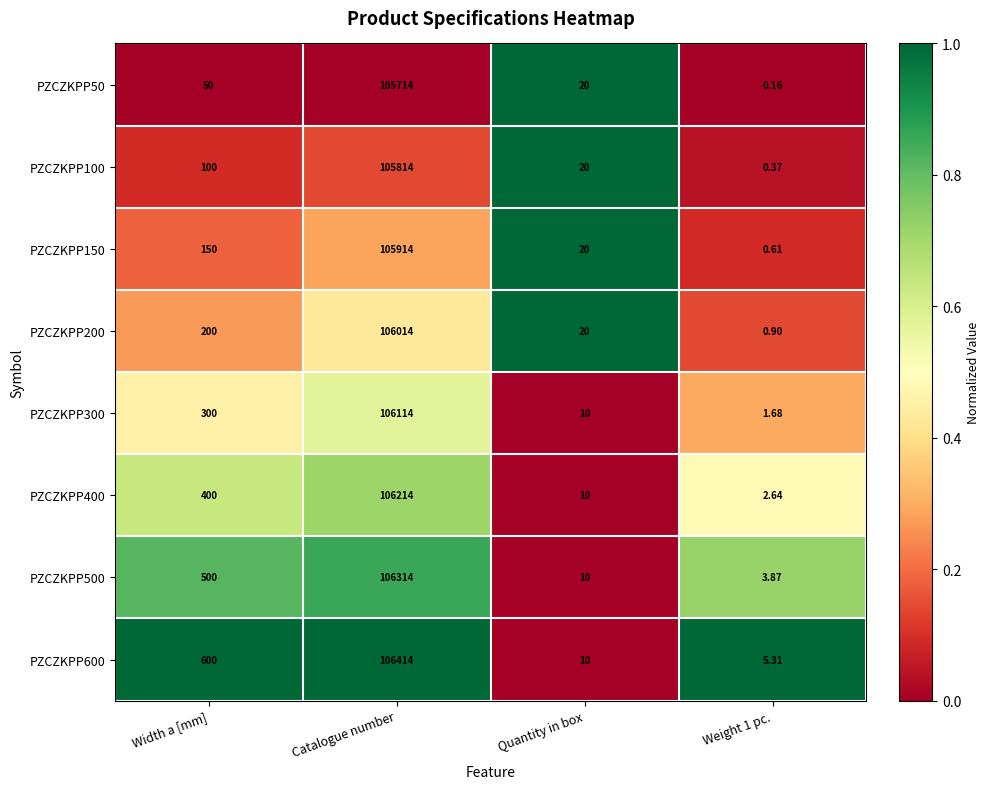

Which series has the largest total across all categories?

PZCZKPP600